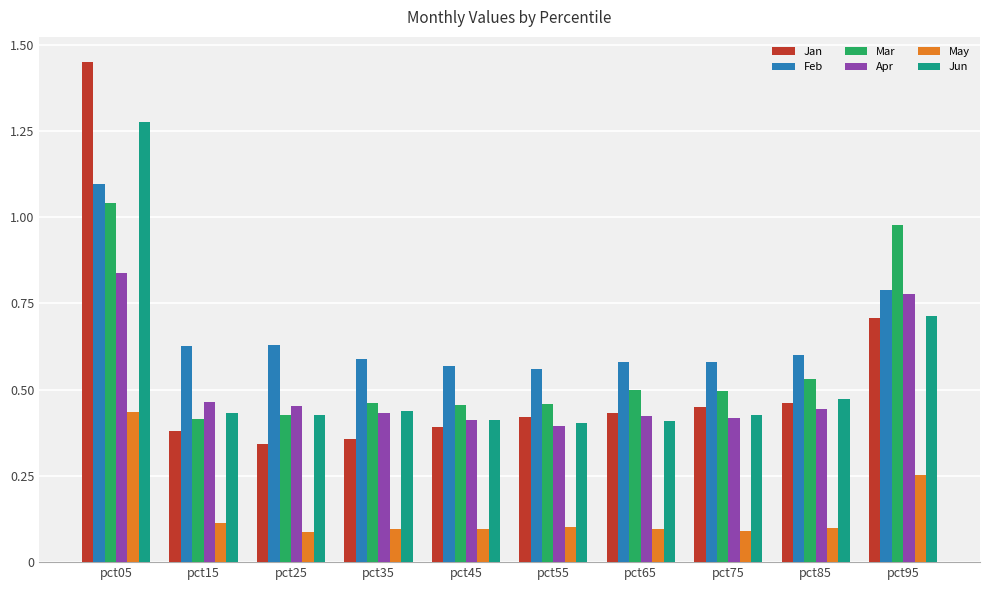

What is the difference between the maximum and minimum values in the Jun series?

0.9